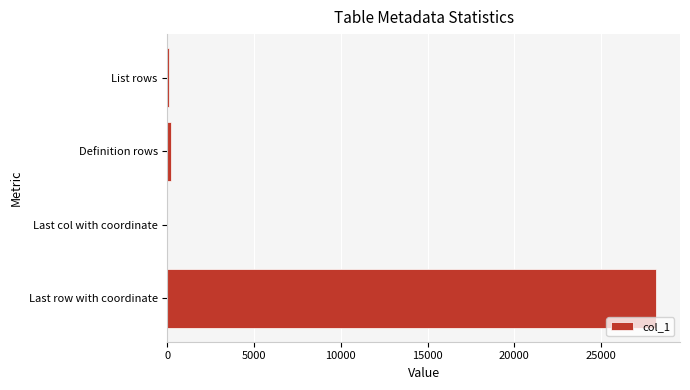

What is the maximum value shown in the chart?

28149